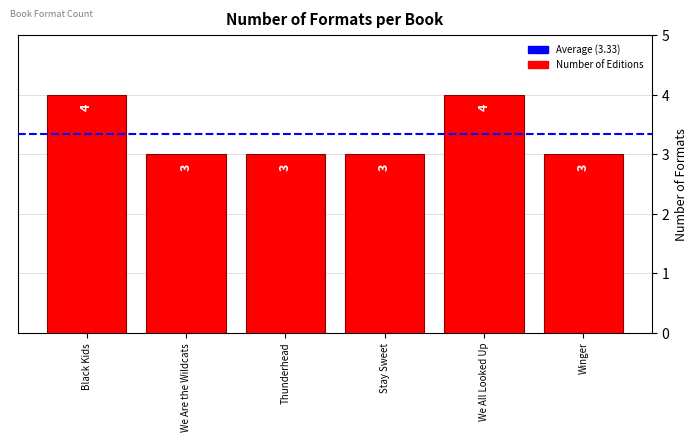

What is the greatest value displayed?

4